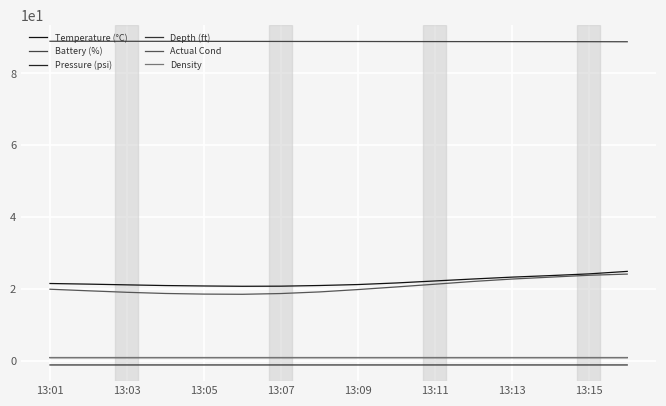

What is the maximum value for Density?

1.0